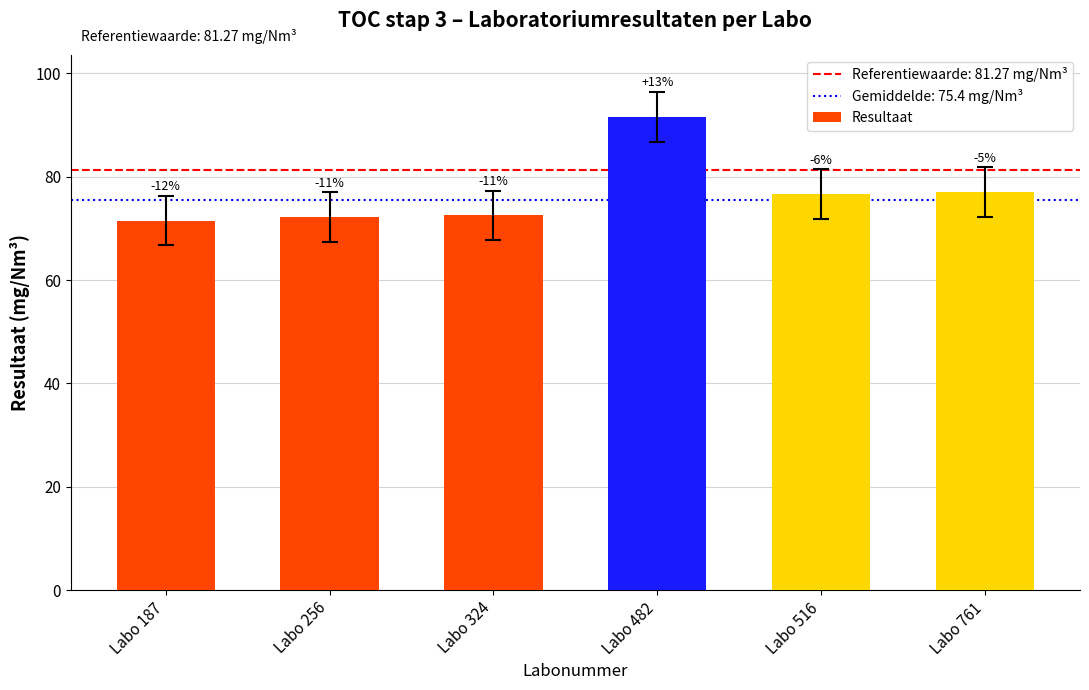

Rank the categories by value from lowest to highest.

Labo 187, Labo 256, Labo 324, Labo 516, Labo 761, Labo 482